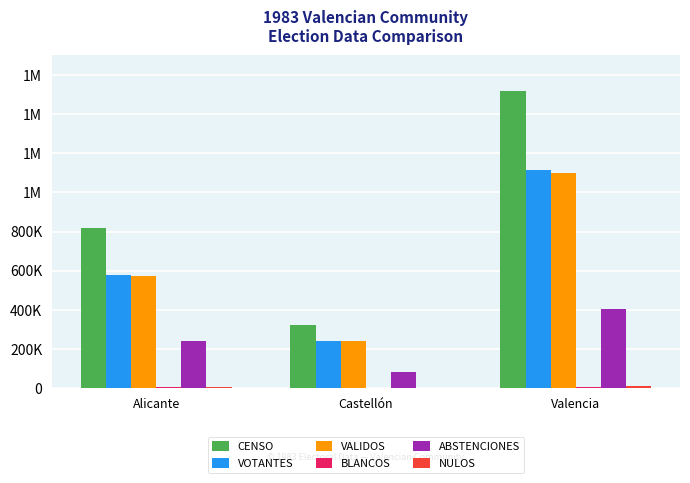

Does the chart contain stacked bars?

No